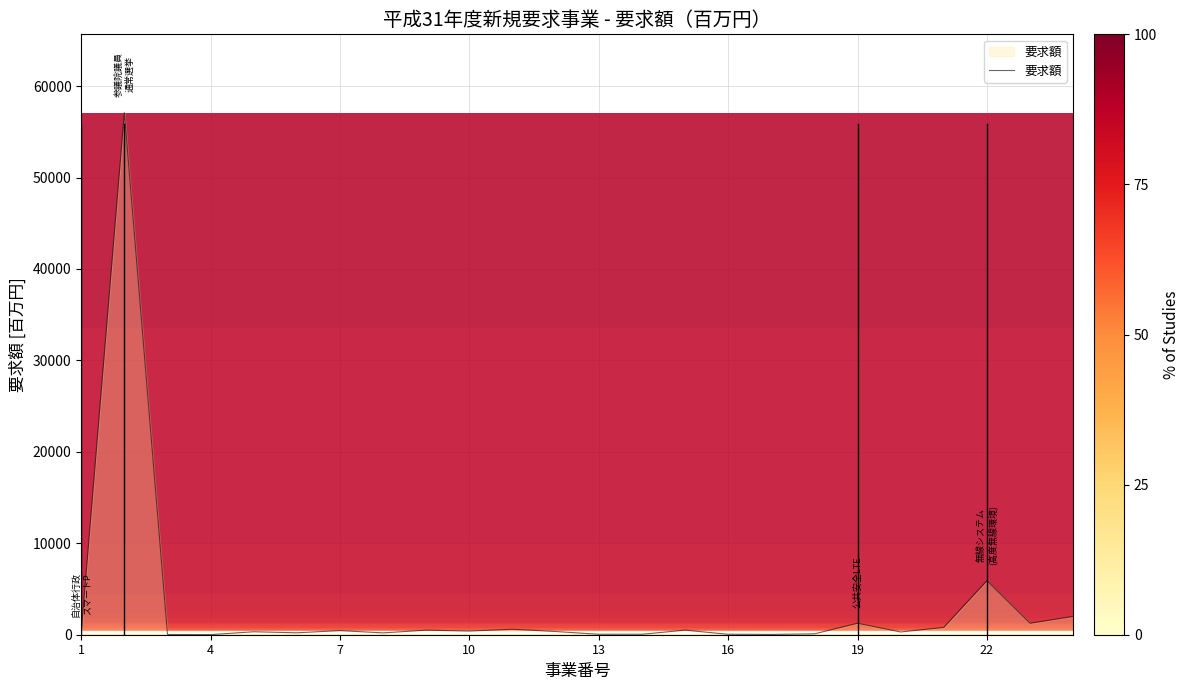

What is the difference between the maximum and minimum values?

57085